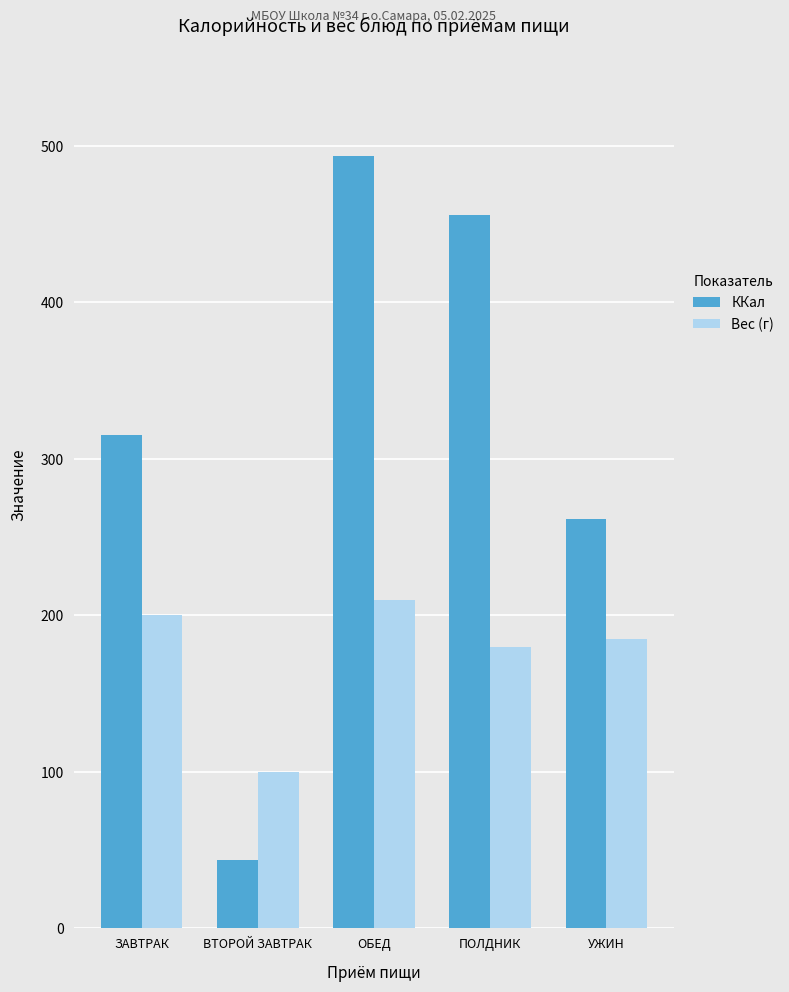

What are all the series names shown in the legend?

ККал, Вес (г)